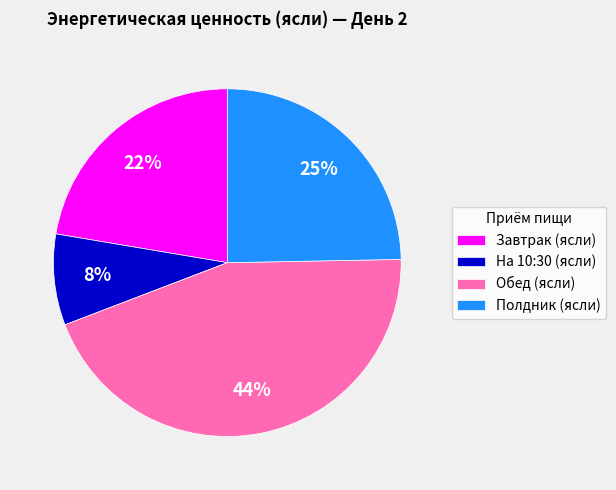

True or false: Полдник (ясли) accounts for 25% of the total.

True